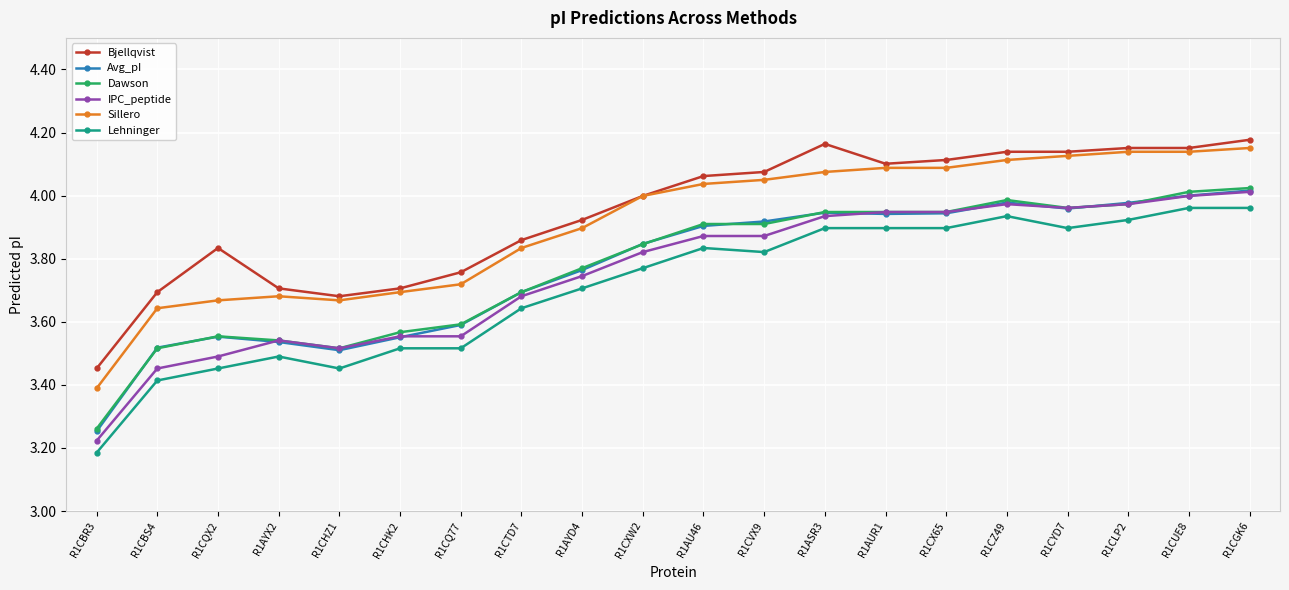

At how many categories does at least one series exceed 3?

20